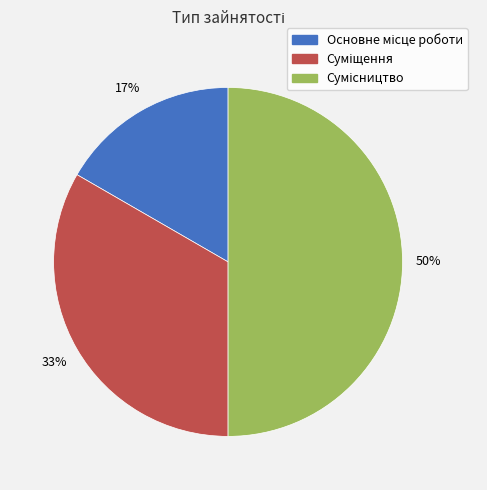

To the nearest percent, what is the difference between the largest and smallest slice percentages?

33%